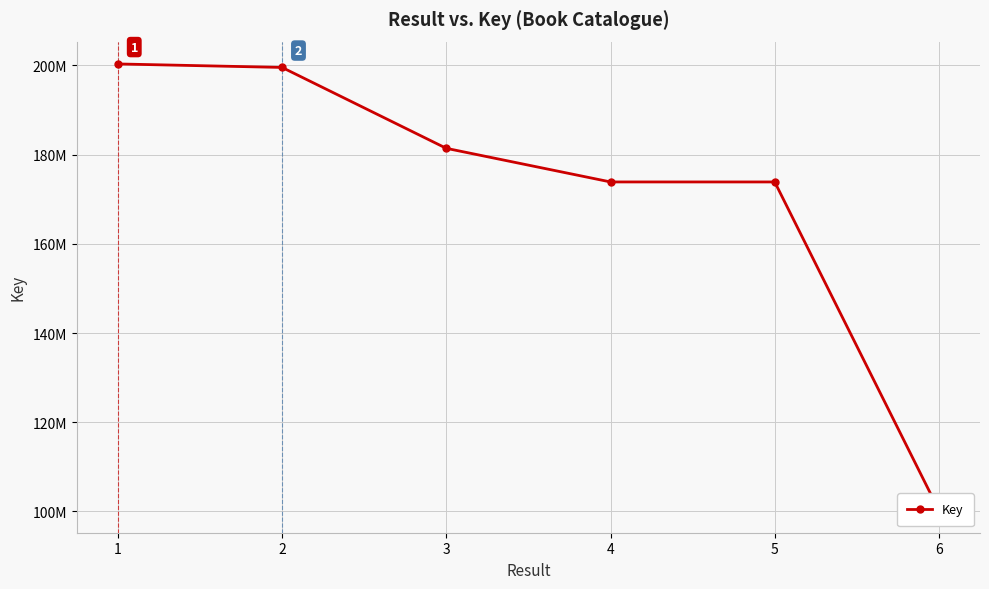

What is the minimum value shown in the chart?

100219519